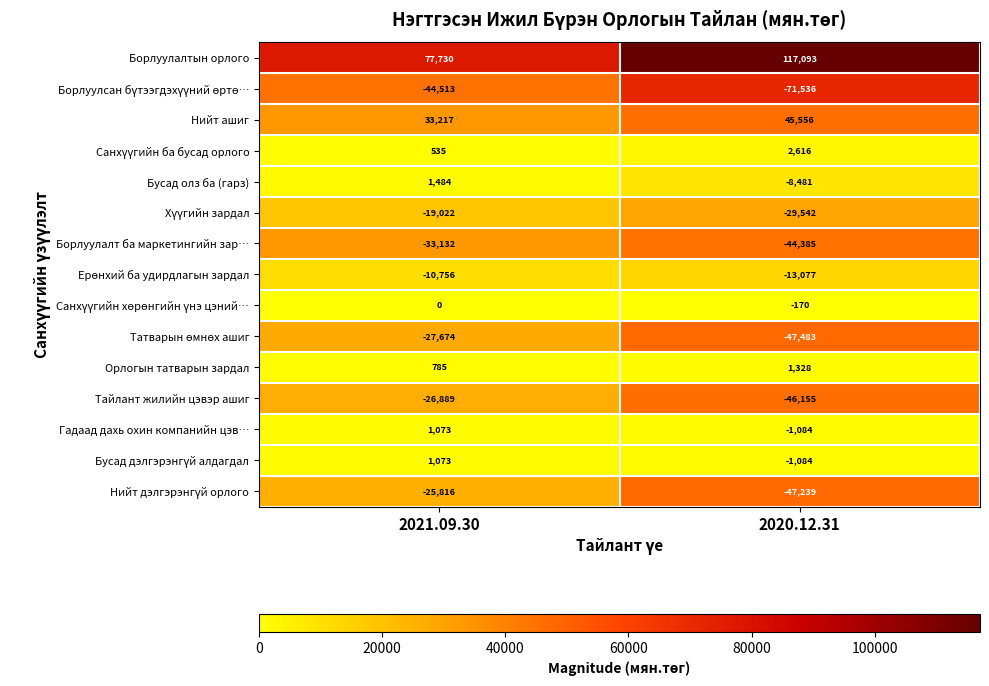

What is the difference between the Борлуулалт ба маркетингийн зар… values at 2021.09.30 and 2020.12.31?

11253